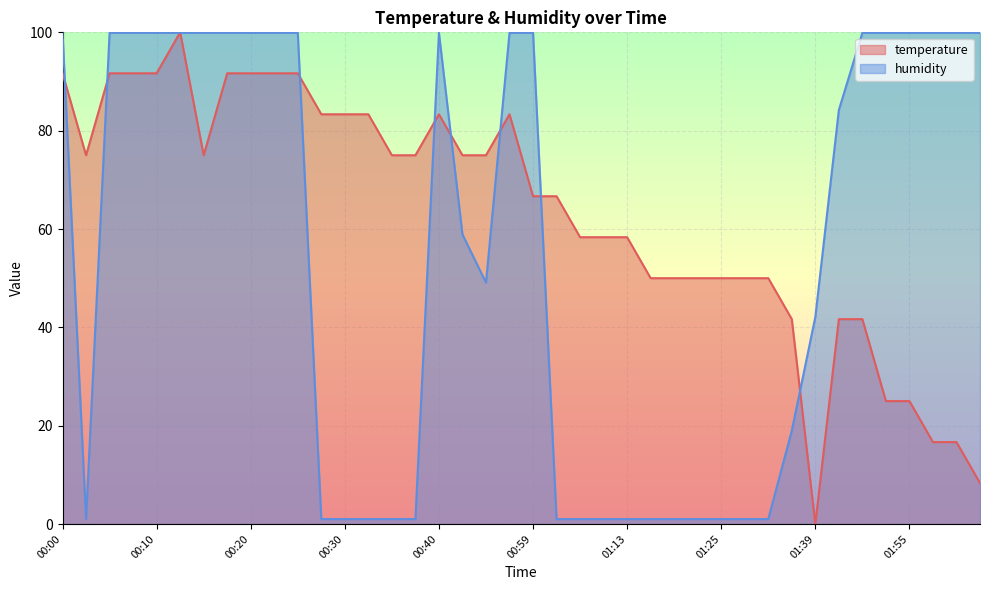

Reading left to right, extract all data points from this chart.

temperature: 00:00=91.7	00:03=75.0	00:05=91.7	00:08=91.7	00:10=91.7	00:13=100.0	00:15=75.0	00:18=91.7	00:20=91.7	00:23=91.7	00:25=91.7	00:28=83.3	00:30=83.3	00:32=83.3	00:35=75.0	00:37=75.0	00:40=83.3	00:51=75.0	00:53=75.0	00:56=83.3	00:59=66.7	01:01=66.7	01:04=58.3	01:07=58.3	01:13=58.3	01:16=50.0	01:19=50.0	01:22=50.0	01:25=50.0	01:28=50.0	01:30=50.0	01:36=41.7	01:39=0.0	01:41=41.7	01:44=41.7	01:52=25.0	01:55=25.0	02:07=16.7	02:10=16.7	02:20=8.3
humidity: 00:00=99.9	00:03=1.0	00:05=99.9	00:08=99.9	00:10=99.9	00:13=99.9	00:15=99.9	00:18=99.9	00:20=99.9	00:23=99.9	00:25=99.9	00:28=1.0	00:30=1.0	00:32=1.0	00:35=1.0	00:37=1.0	00:40=99.9	00:51=58.9	00:53=49.1	00:56=99.9	00:59=99.9	01:01=1.0	01:04=1.0	01:07=1.0	01:13=1.0	01:16=1.0	01:19=1.0	01:22=1.0	01:25=1.0	01:28=1.0	01:30=1.0	01:36=19.0	01:39=42.1	01:41=84.2	01:44=99.9	01:52=99.9	01:55=99.9	02:07=99.9	02:10=99.9	02:20=99.9